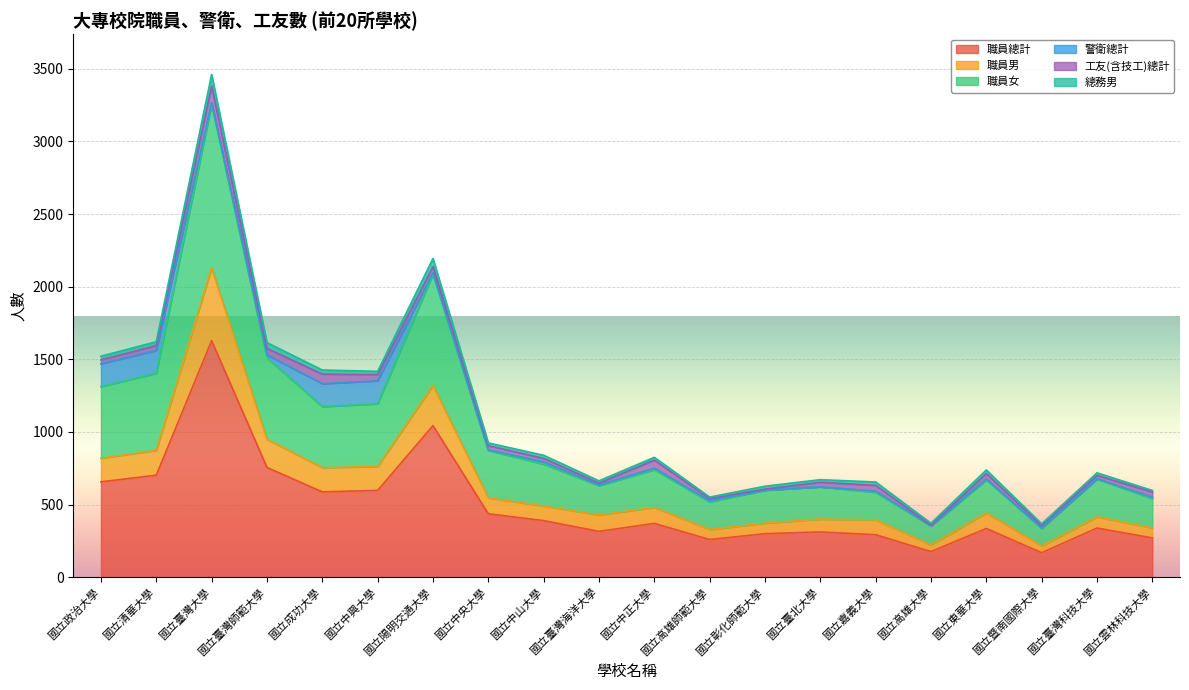

What is the maximum value for 職員總計?

1628